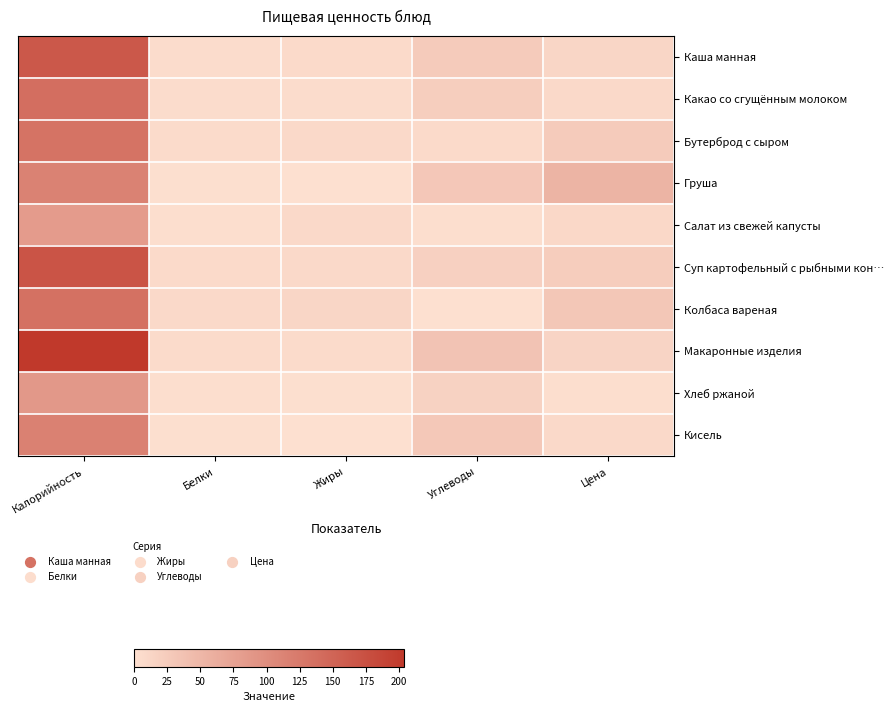

Reading left to right, what are all the values shown in this chart?

Каша манная: Калорийность=165	Белки=5	Жиры=7	Углеводы=25	Цена=12
Какао со сгущённым молоком: Калорийность=138	Белки=4	Жиры=4	Углеводы=22	Цена=8
Бутерброд с сыром: Калорийность=133	Белки=6	Жиры=8	Углеводы=7	Цена=26
Груша: Калорийность=114	Белки=1	Жиры=0	Углеводы=30	Цена=54
Салат из свежей капусты: Калорийность=83	Белки=2	Жиры=8	Углеводы=3	Цена=10
Суп картофельный с рыбными кон…: Калорийность=170	Белки=7	Жиры=8	Углеводы=19	Цена=23
Колбаса вареная: Калорийность=135	Белки=8	Жиры=12	Углеводы=0	Цена=31
Макаронные изделия: Калорийность=204	Белки=6	Жиры=6	Углеводы=35	Цена=14
Хлеб ржаной: Калорийность=87	Белки=3	Жиры=1	Углеводы=17	Цена=3
Кисель: Калорийность=116	Белки=1	Жиры=0	Углеводы=29	Цена=8